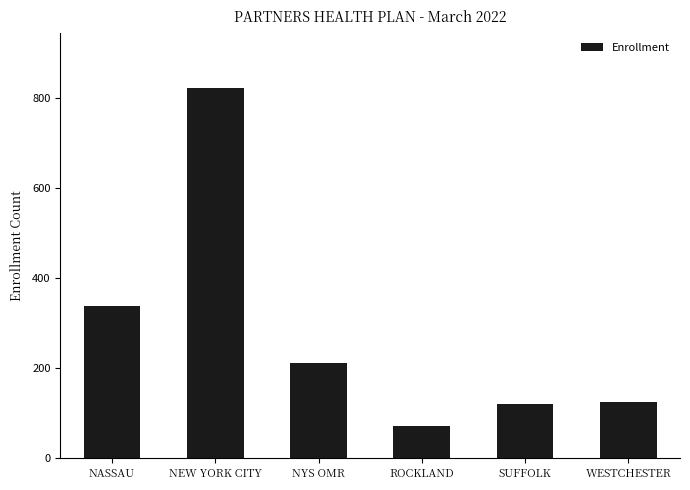

At which label does the data first exceed 212?

NASSAU